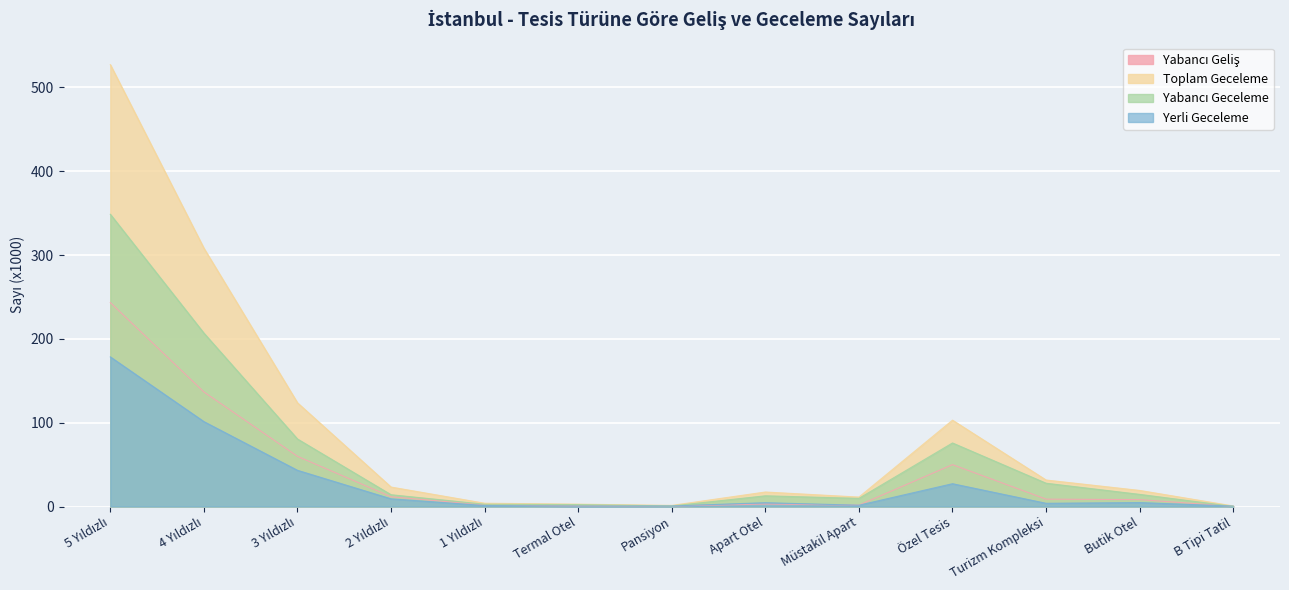

How many categories are shown in the chart?

13